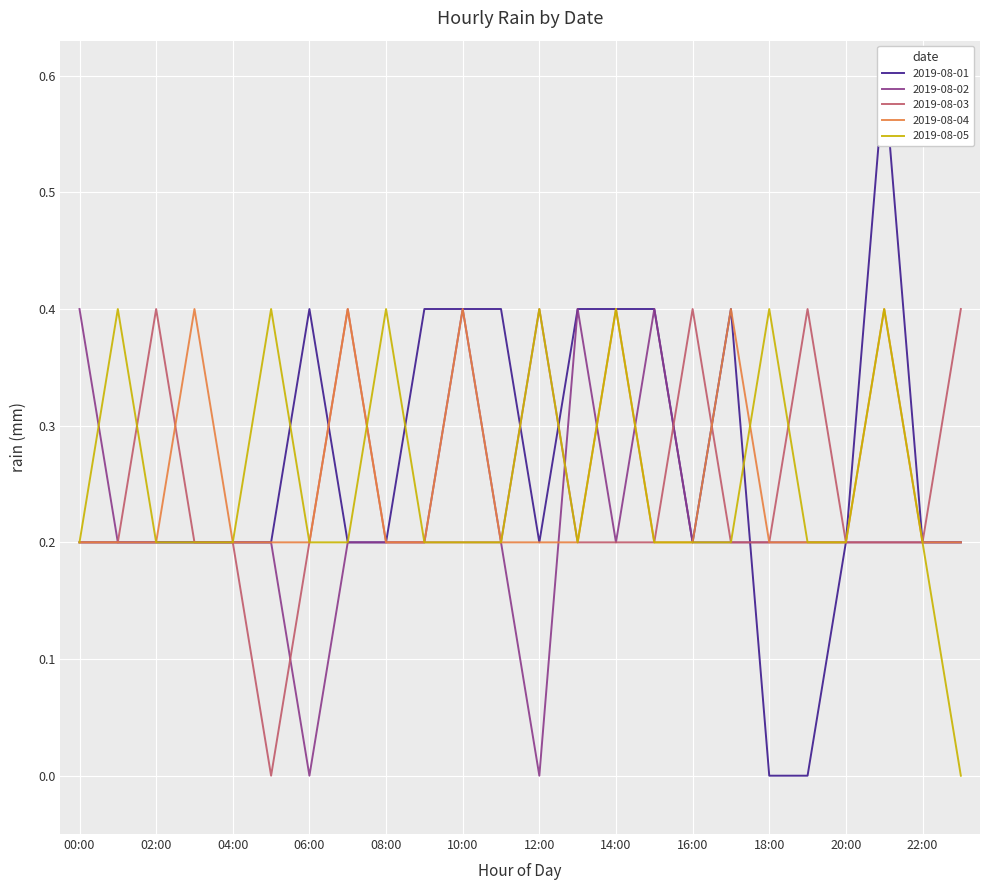

After their last crossing, which series has the higher values: 2019-08-04 or 2019-08-01?

2019-08-04